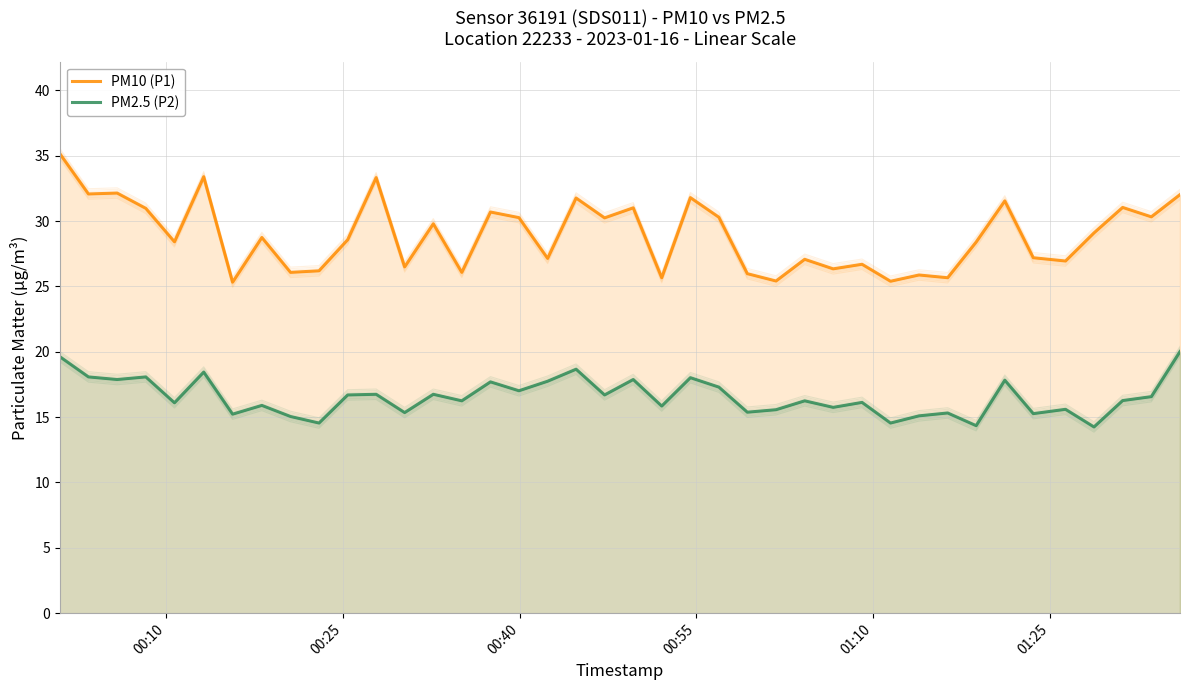

Which series has the largest total across all categories?

PM10 (P1)